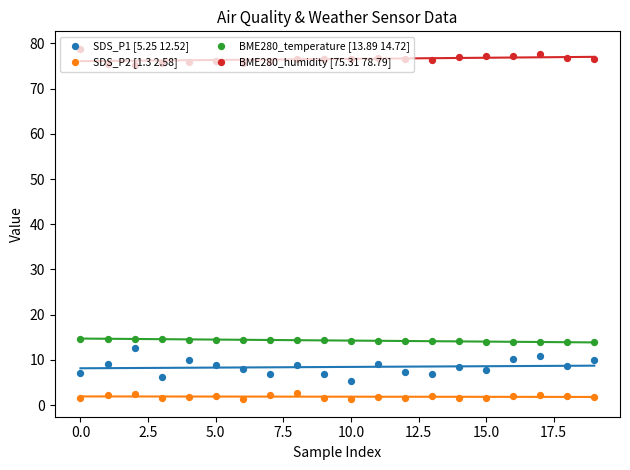

At how many categories does at least one series exceed 9?

20